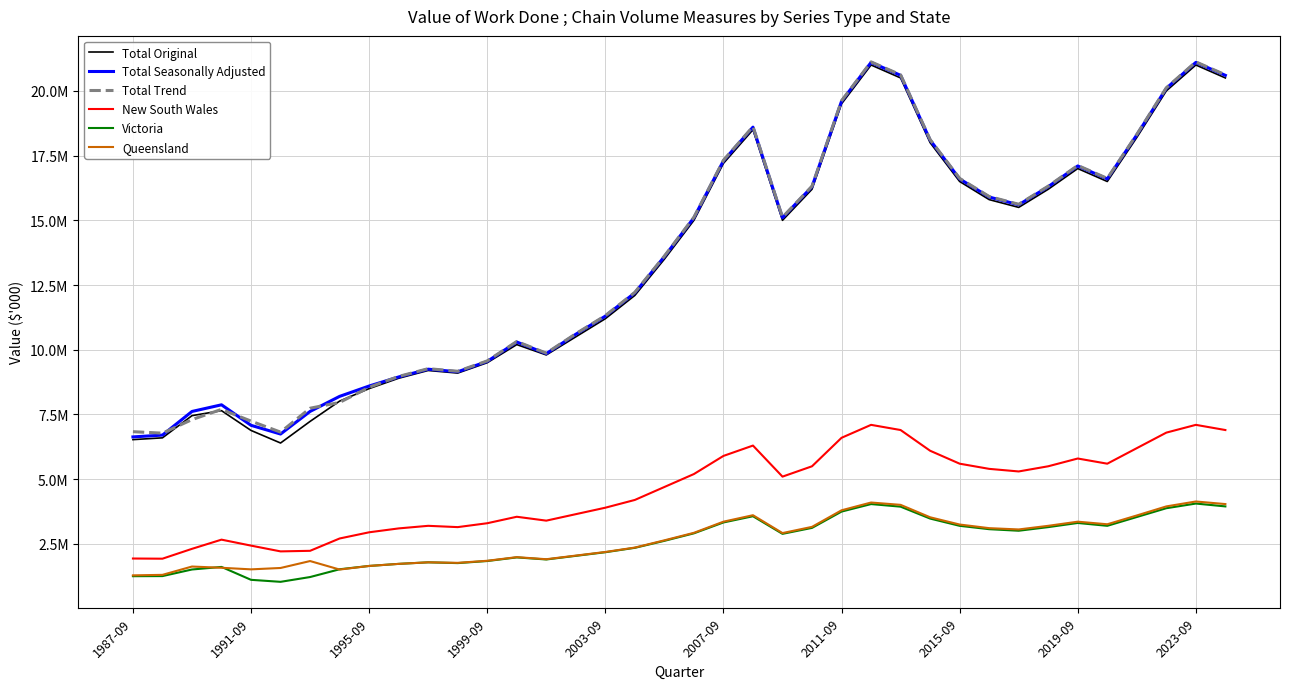

Does the chart display data point markers on the line(s)?

No